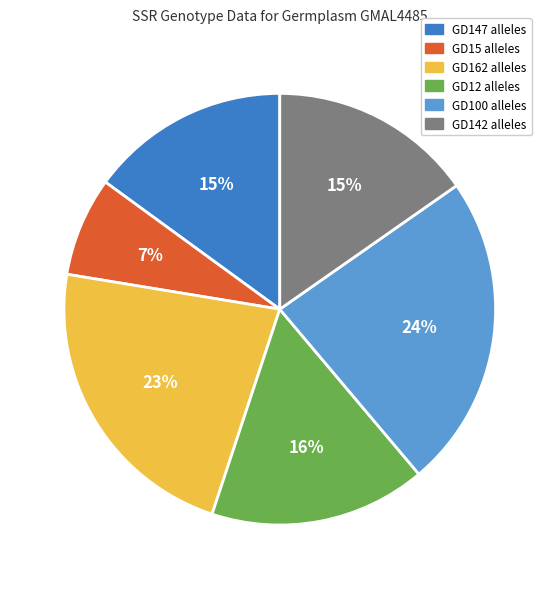

Count the number of slices in the pie.

6